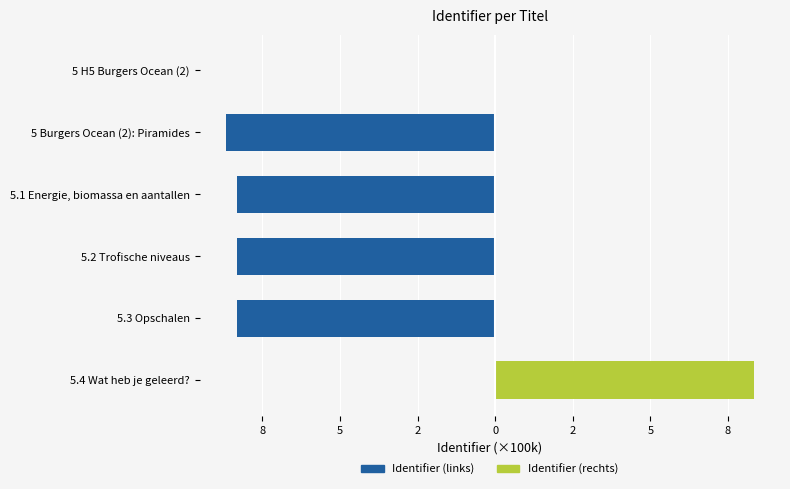

How many bars are there in each group?

2